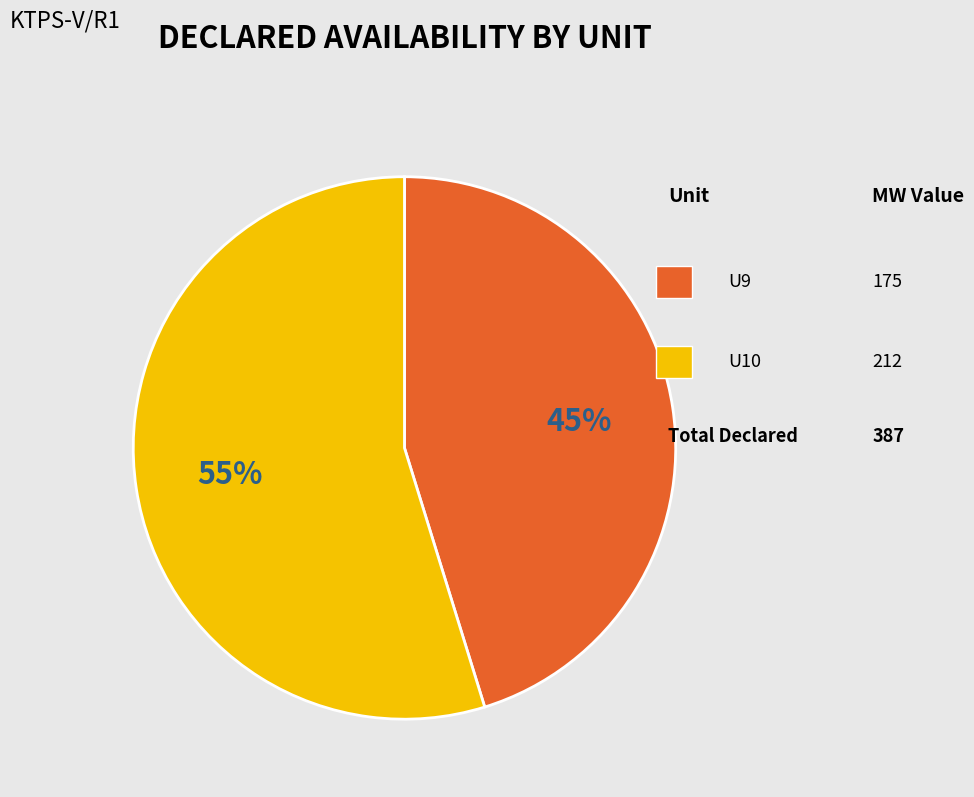

To the nearest percent, what is the difference between the largest and smallest slice percentages?

10%